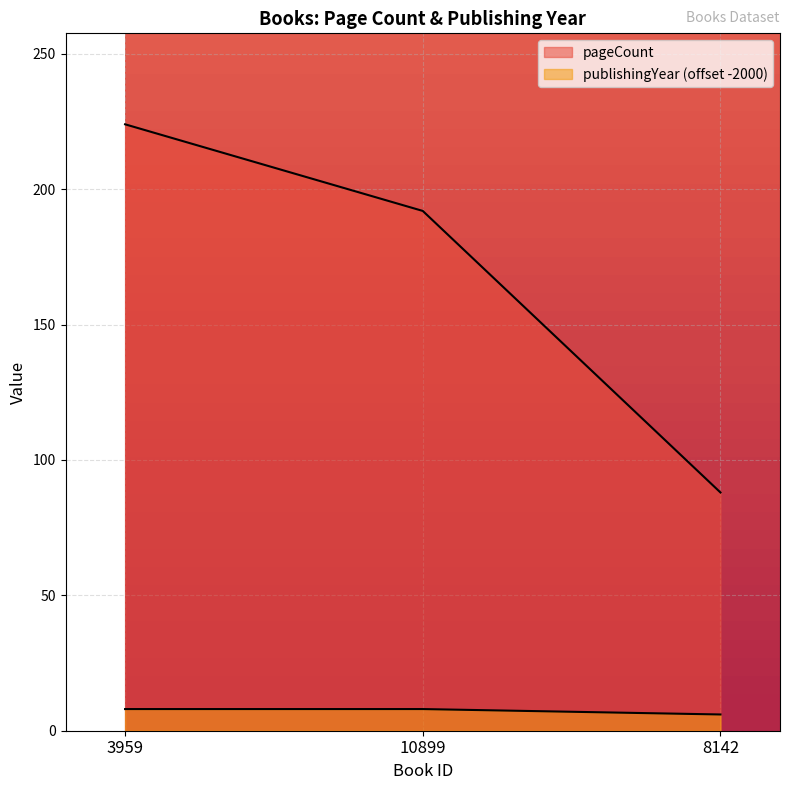

Does the chart display data point markers on the line(s)?

No